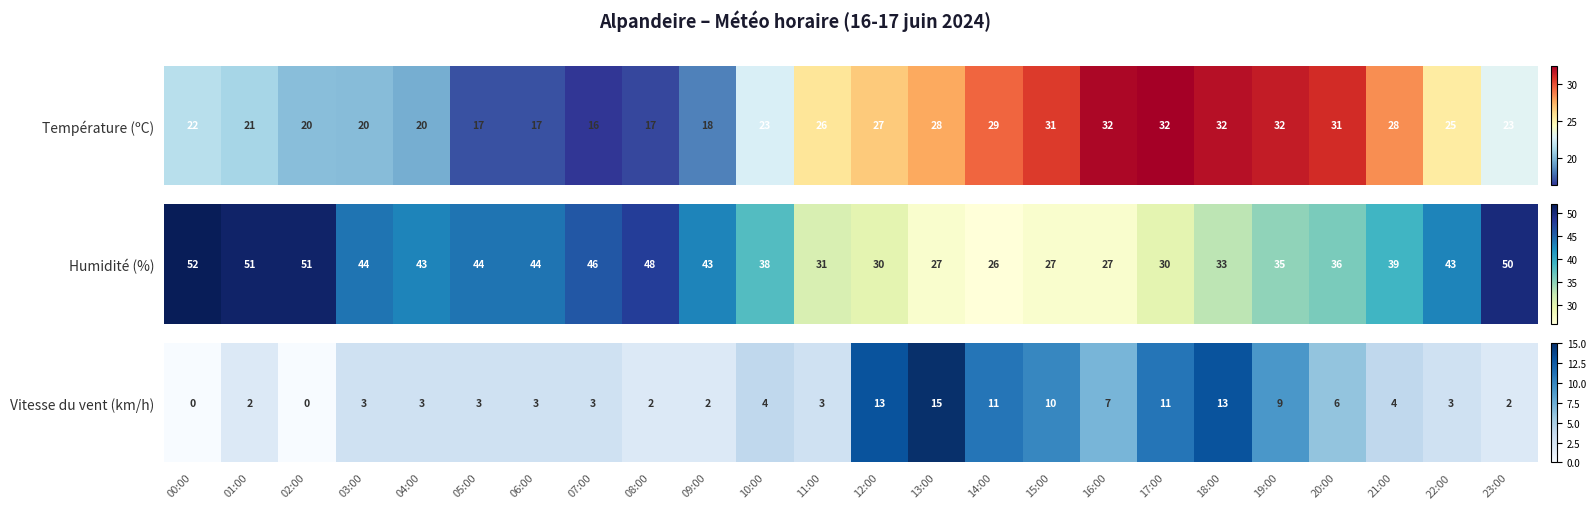

Which has a higher value, 12:00 or 01:00?

12:00